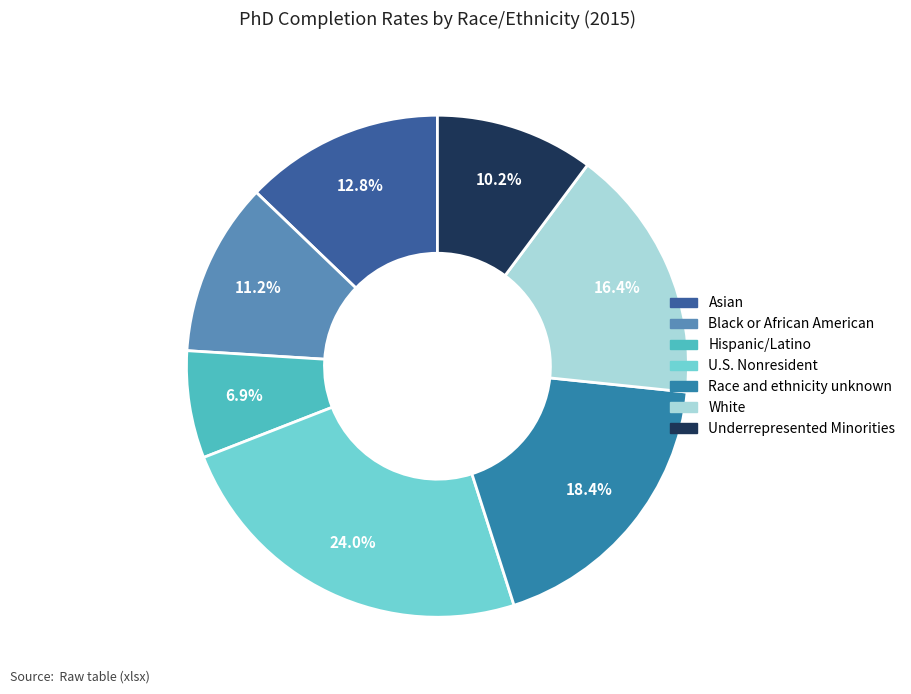

How many slices are in this pie chart?

7